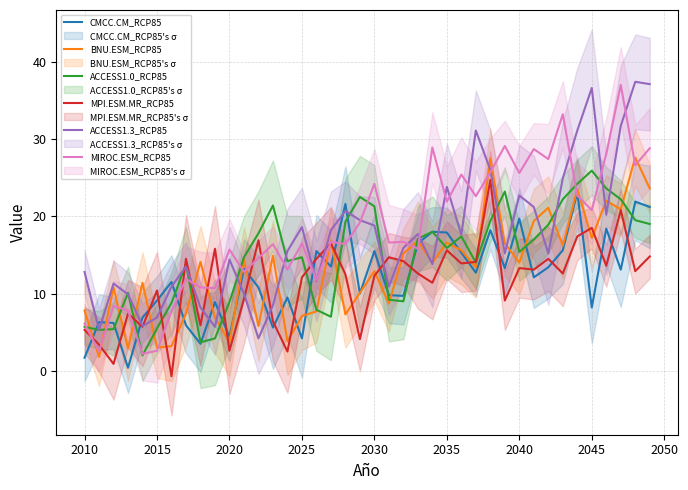

What is the lowest value of the BNU.ESM_RCP85 series?

1.8